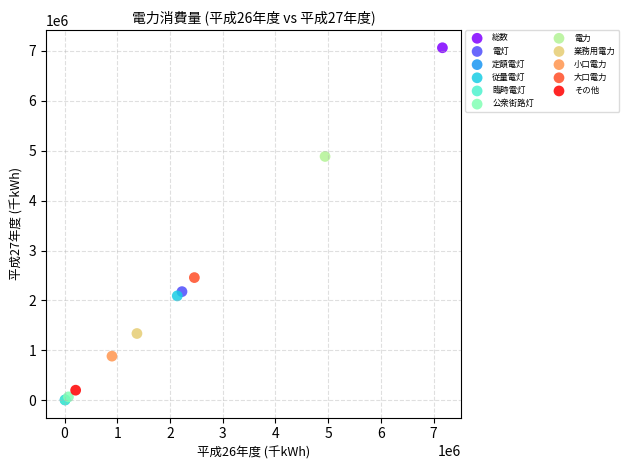

Which series reaches the maximum Y coordinate?

総数